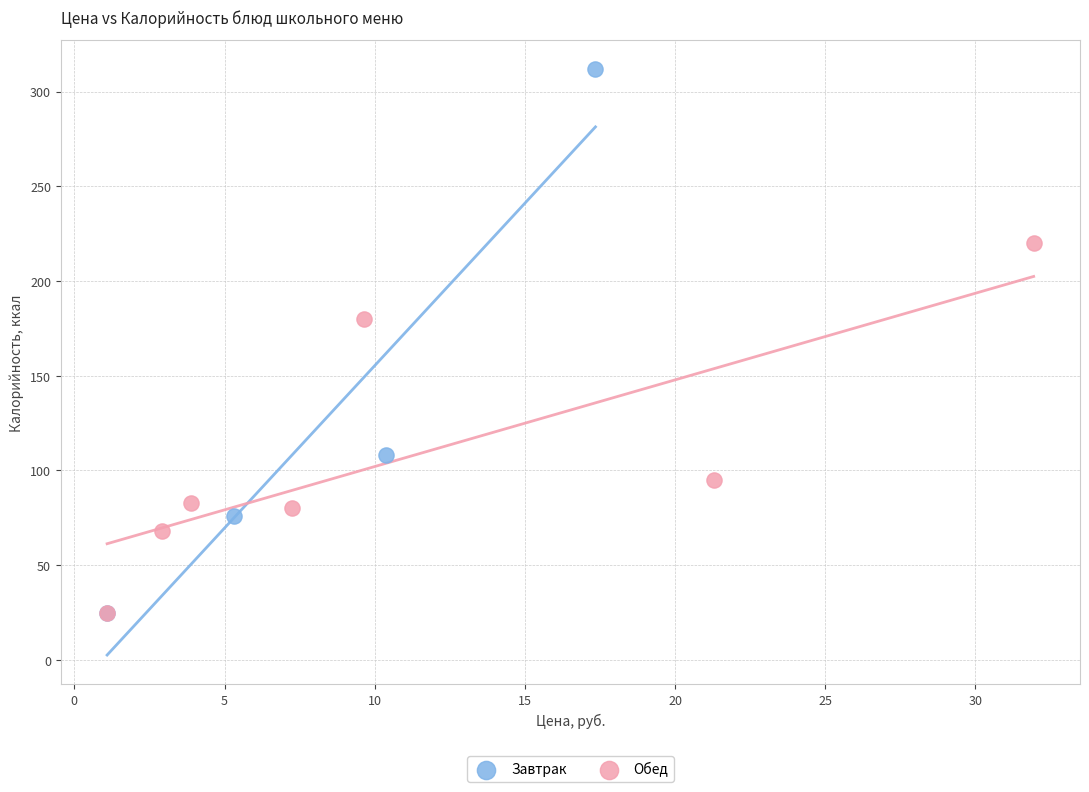

Which series has the largest Y range (max minus min)?

Завтрак